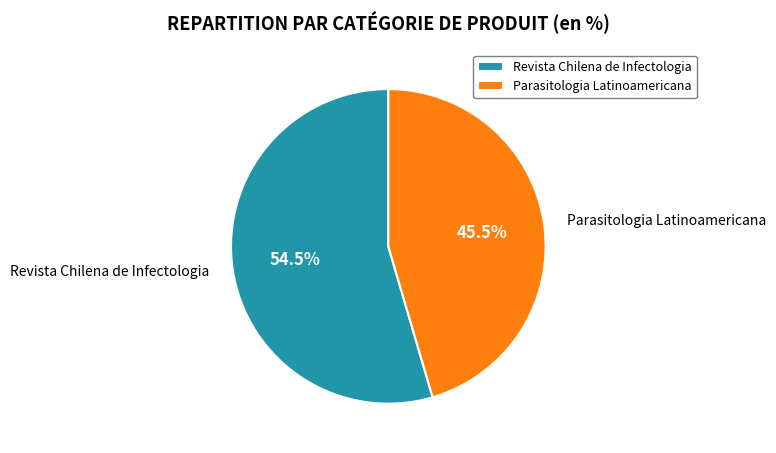

To the nearest percent, what is the difference between the largest and smallest slice percentages?

9%